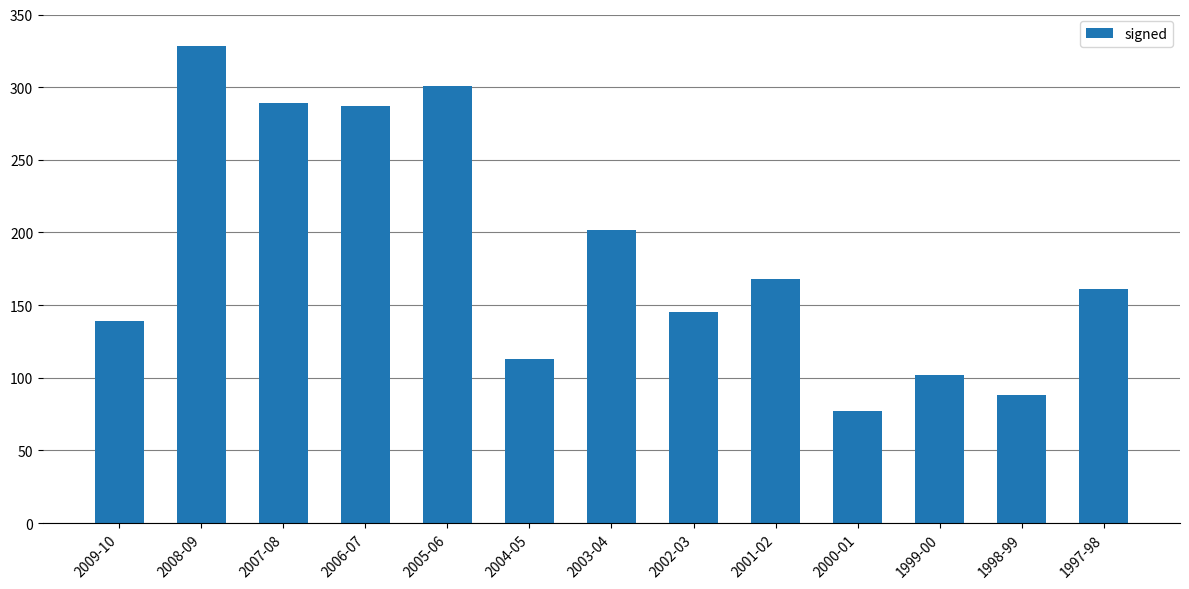

Does the chart contain stacked bars?

No